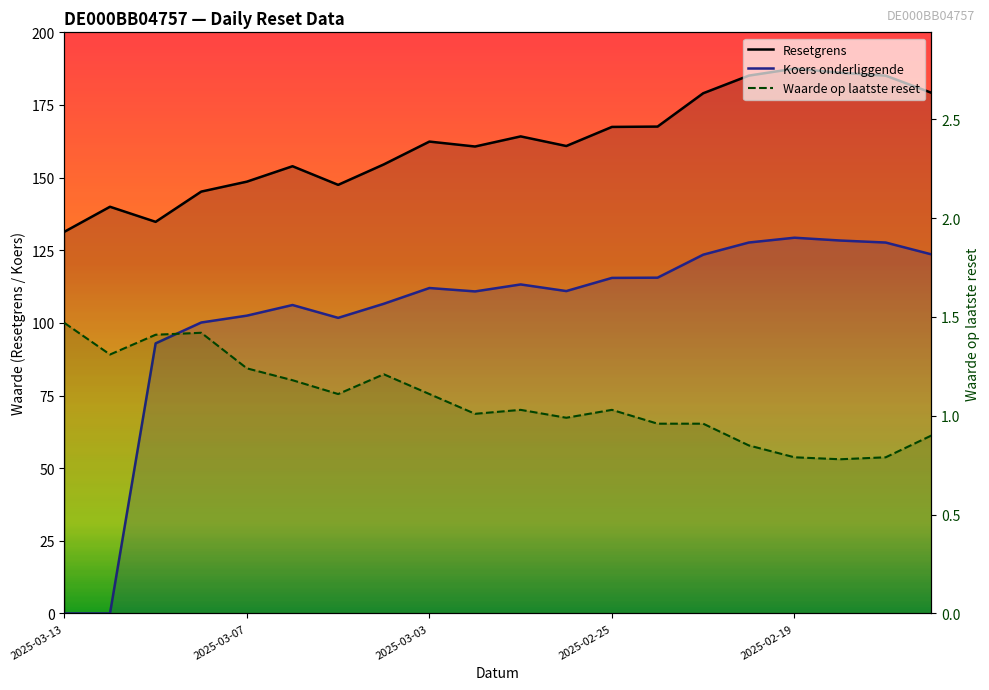

Is it true that Resetgrens equals 167.6 at 2025-02-24?

True